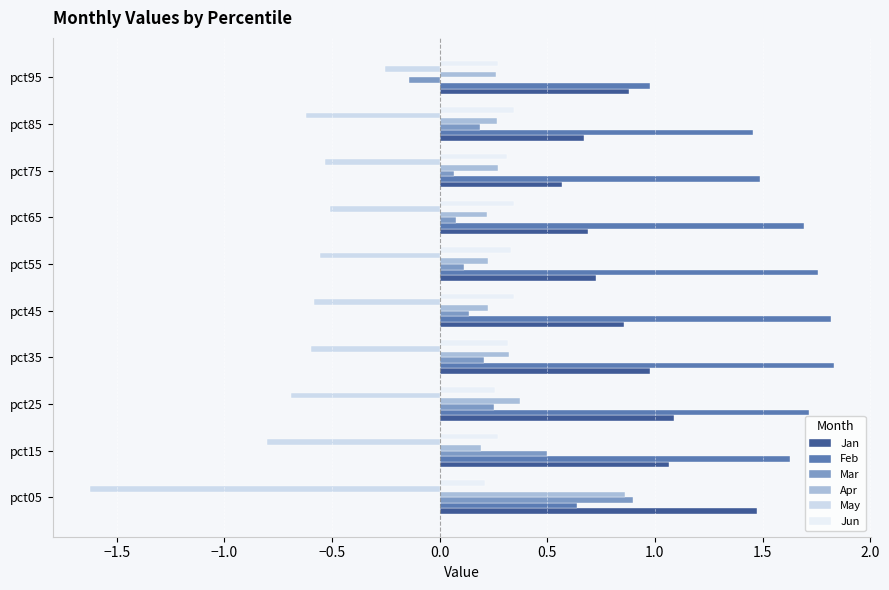

The value of Apr at pct75 is 0.4. True or false?

False